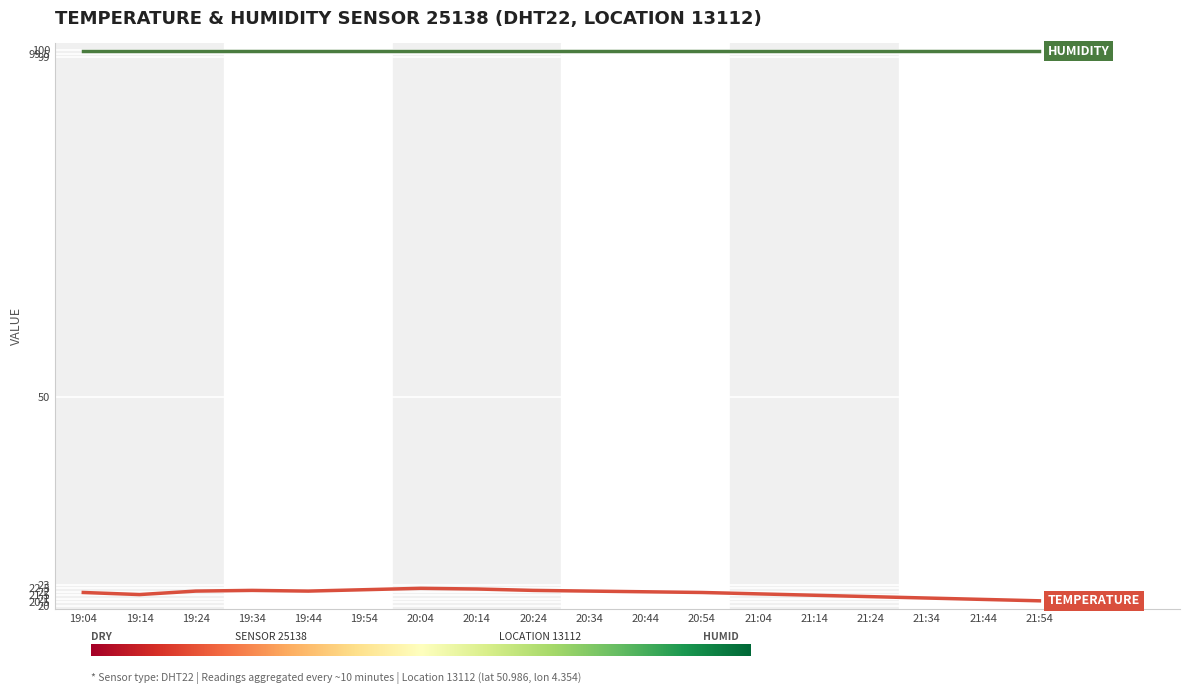

What is the total value across all series at 21:14?

121.4